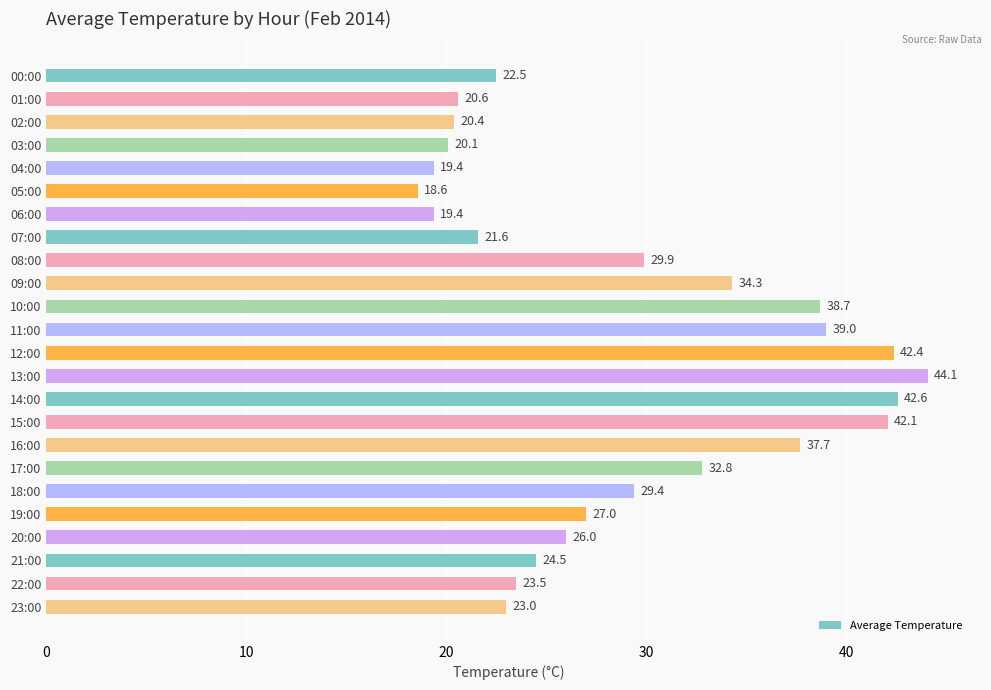

What is the average value?

29.2